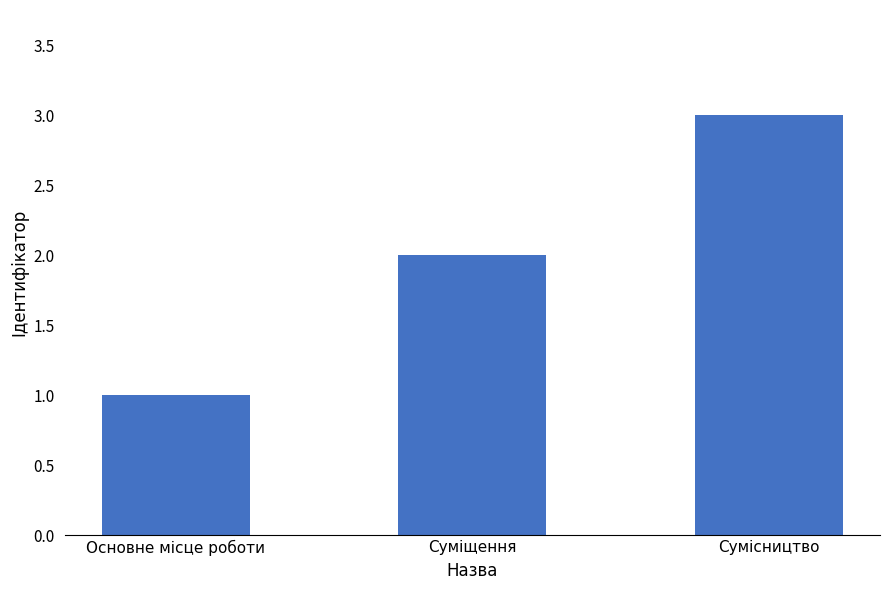

What is the sum of the values at Суміщення and Сумісництво?

5